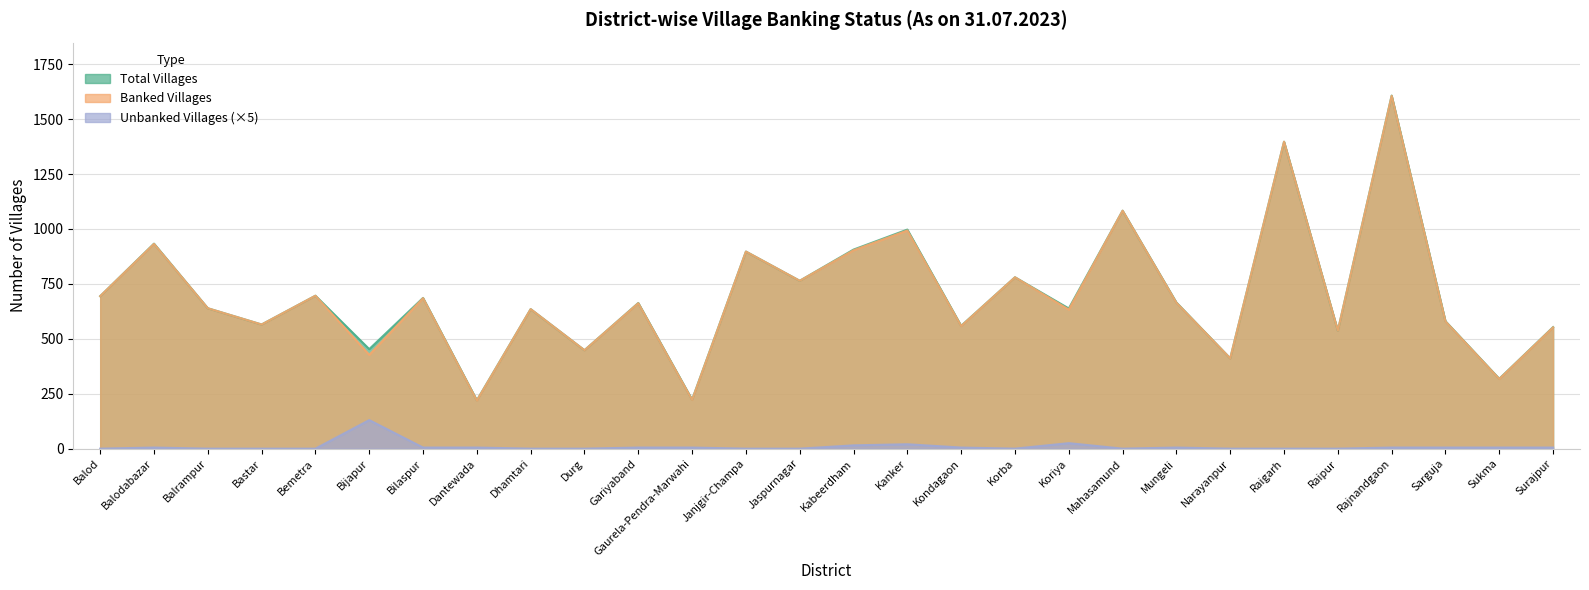

True or false: Banked Villages and Unbanked Villages cross at least once.

False